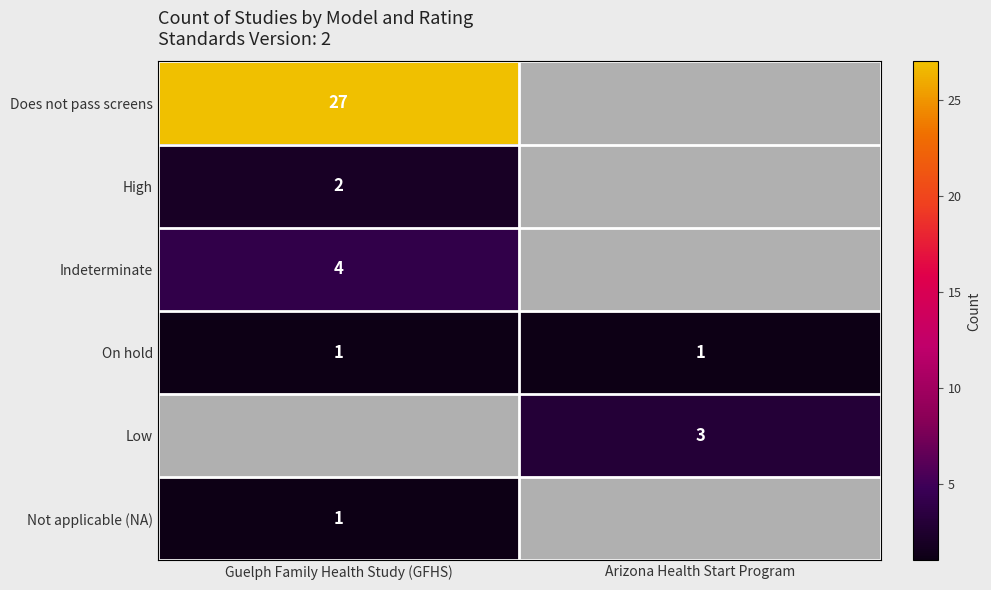

How many categories are shown in the chart?

2